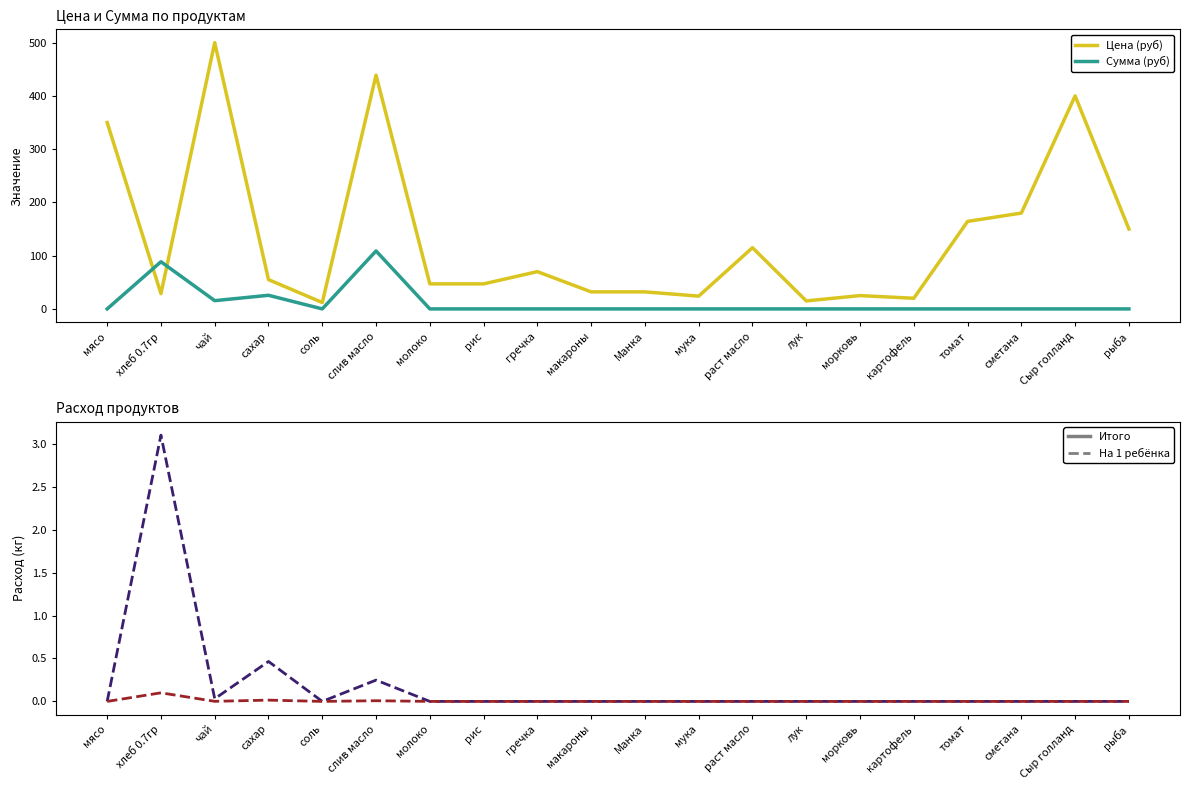

At which category does the chart reach its minimum across all series?

мясо